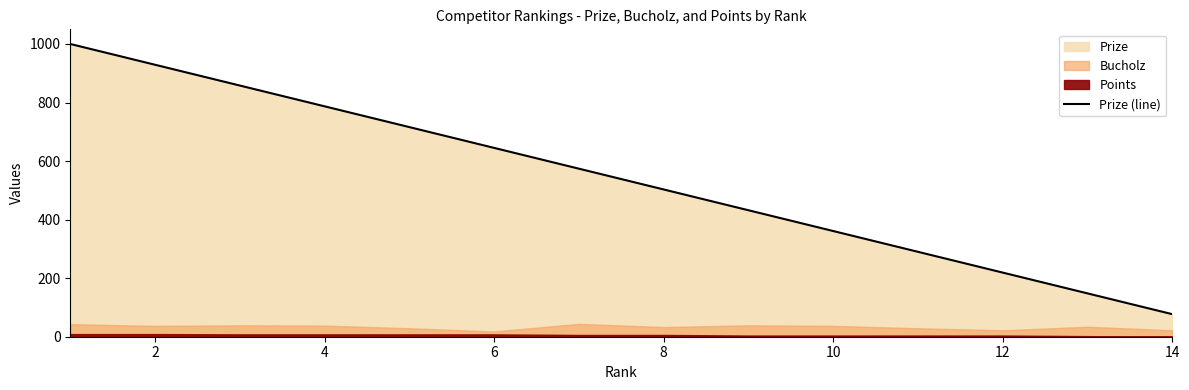

What is the difference between the second highest and second lowest values?

781